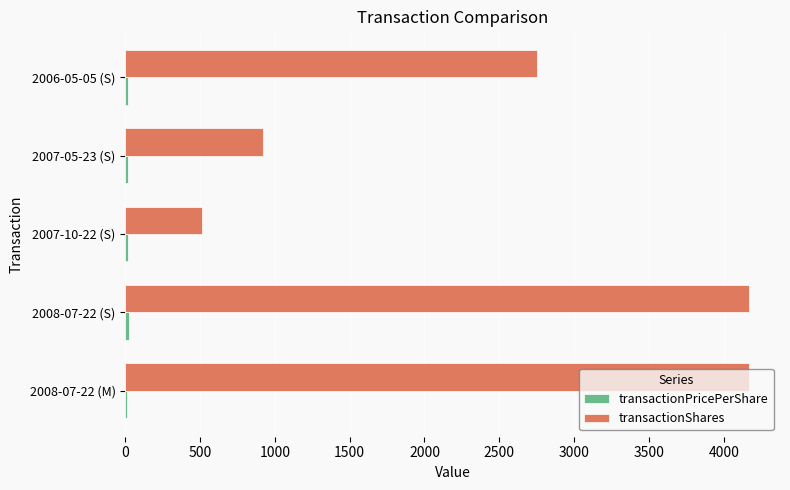

Where is transactionShares nearest to the value 2340?

2006-05-05 (S)